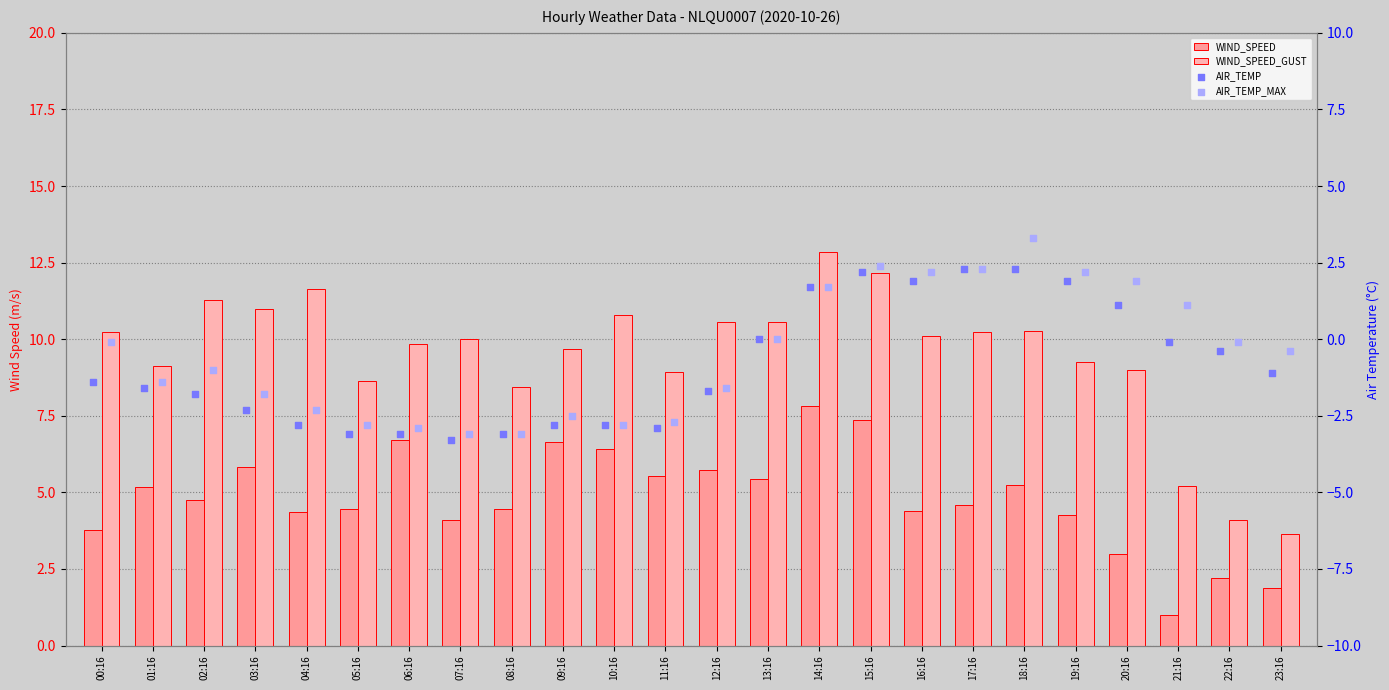

Is the value of WIND_SPEED at 00:16 greater than the value of WIND_SPEED_GUST at 10:16?

No